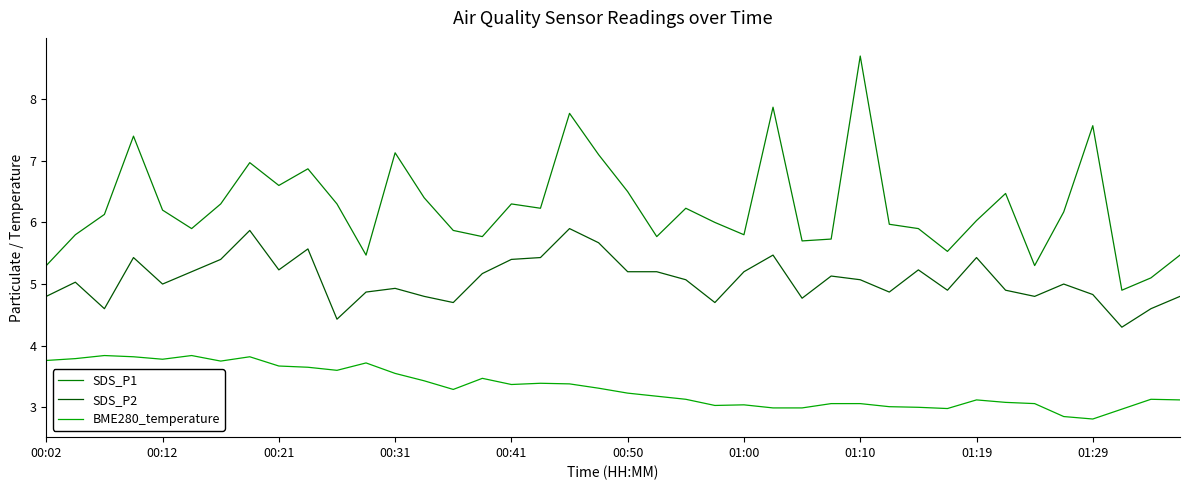

List the series in order of their overall mean, lowest first.

BME280_temperature, SDS_P2, SDS_P1